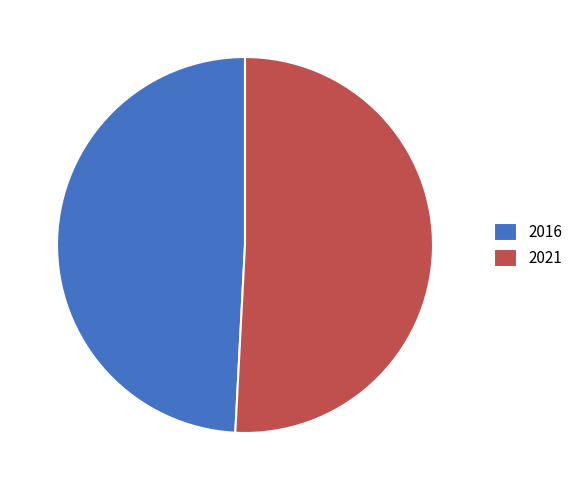

True or false: 2016 accounts for 49% of the total.

True